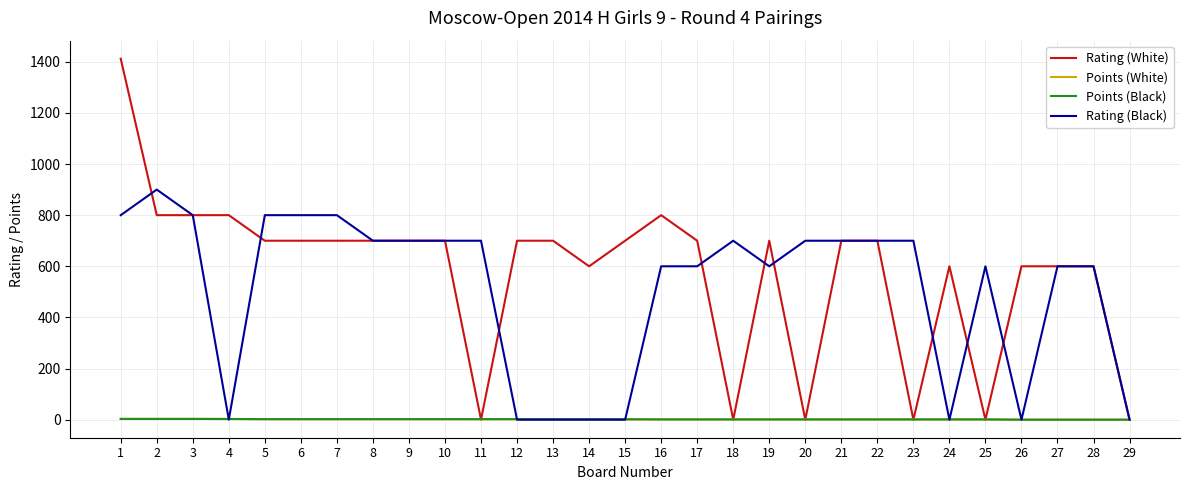

What is the difference between the second highest and minimum values in the Points (White) series?

3.0